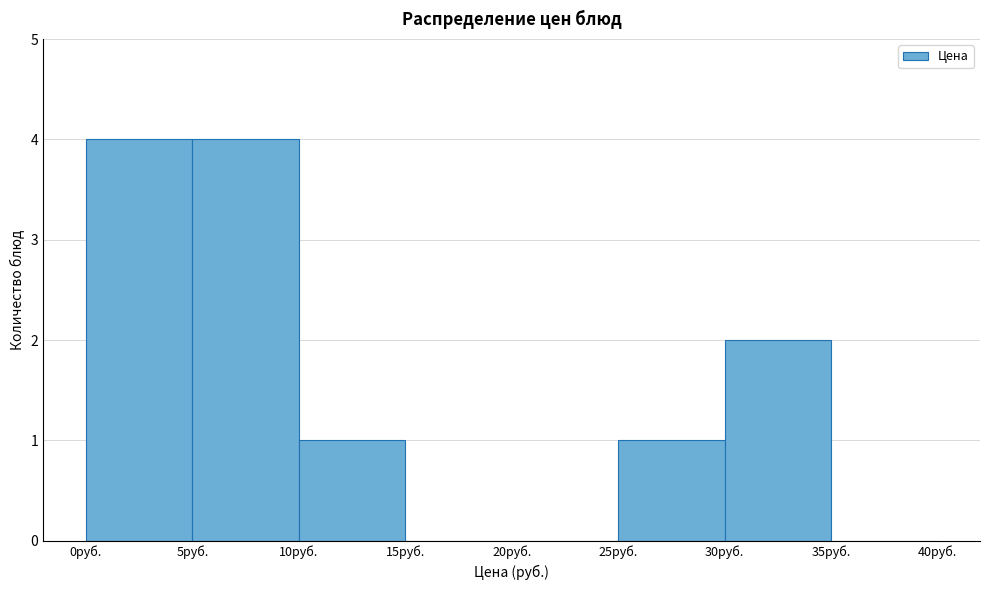

What is the height of the bar covering 5 to 10 on the x-axis? The values are not printed on the chart, so give them approximately, as read against the axis.

4